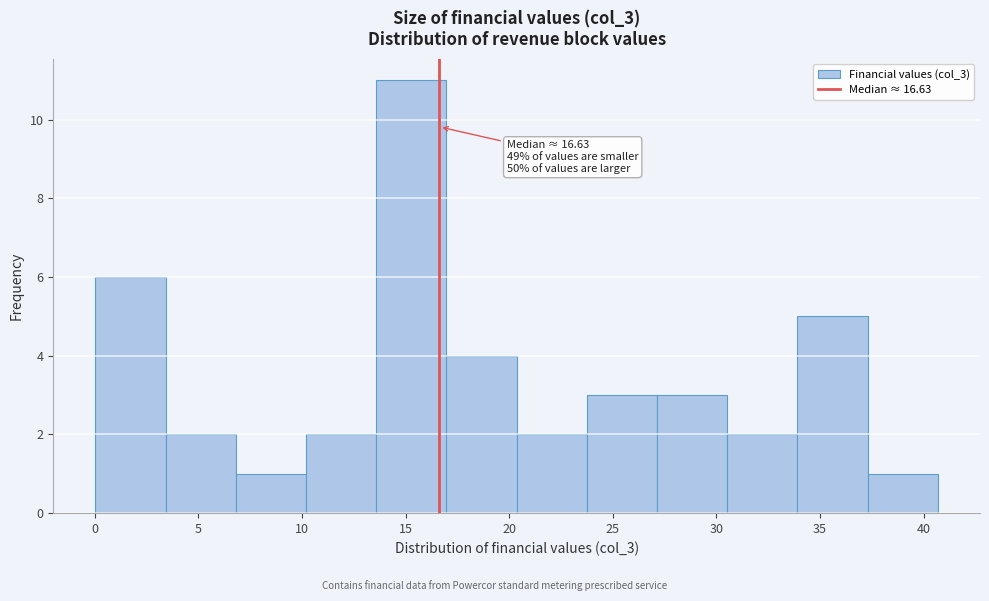

Which range on the x-axis has the tallest bar?

13.5 to 17.0